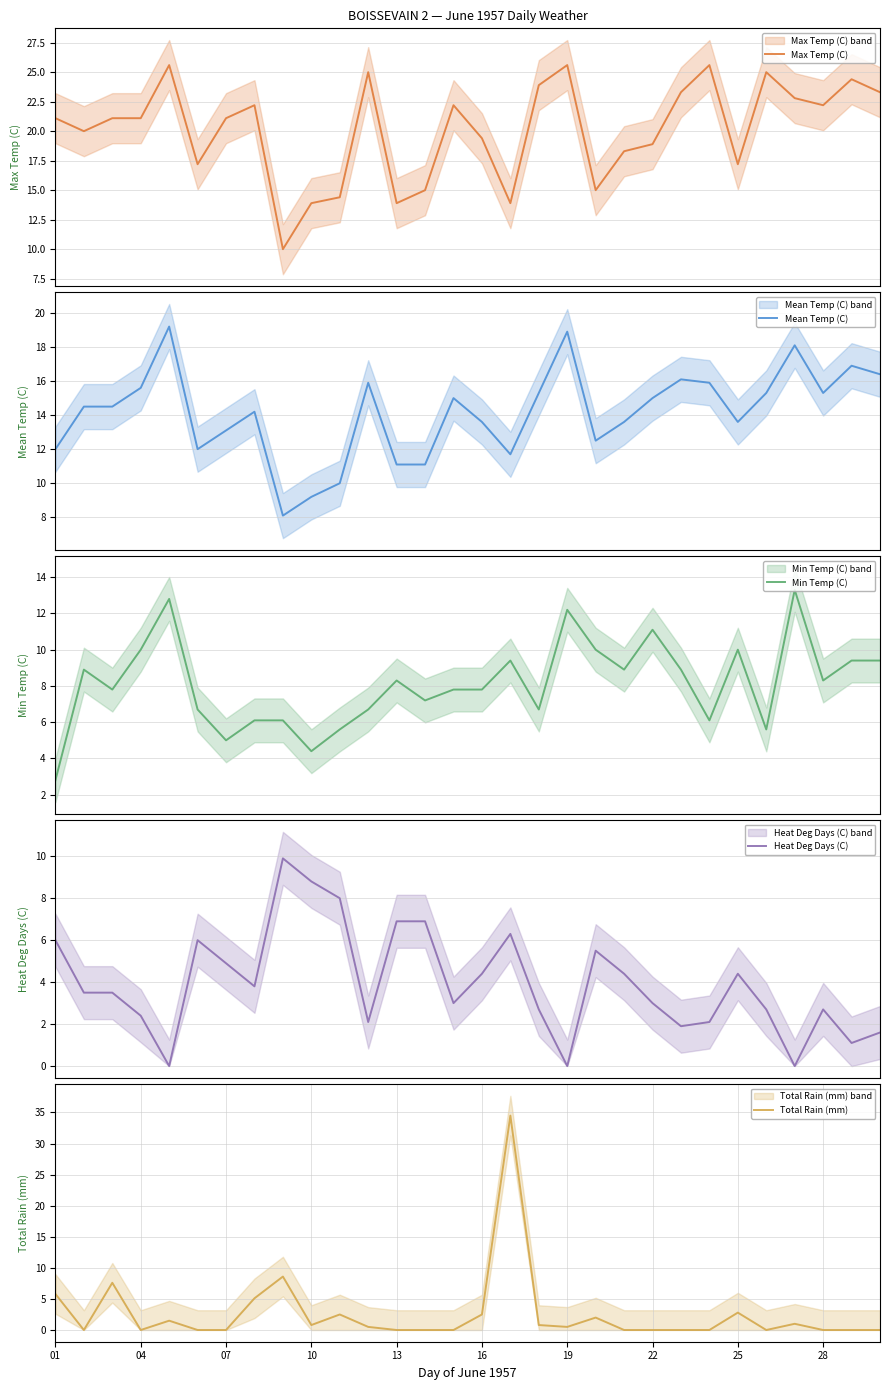

What is the lowest value of the Max Temp (C) series?

10.0